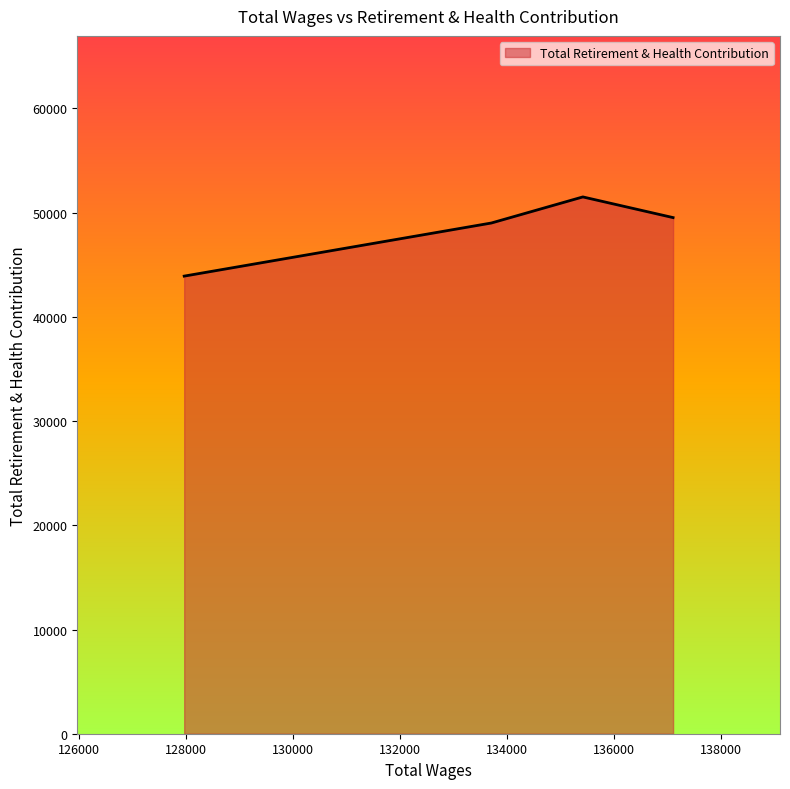

What is the maximum value shown in the chart?

51508